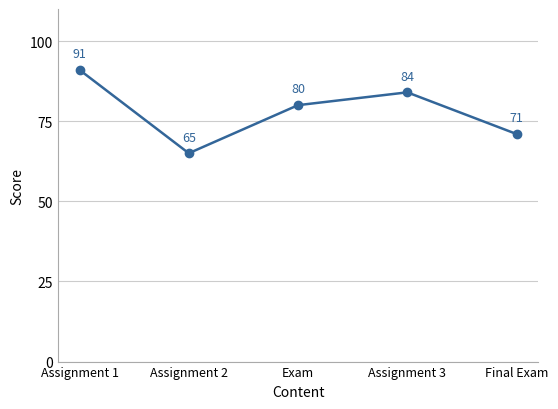

What is the ratio of the value at Assignment 1 to the value at Assignment 2?

1.4